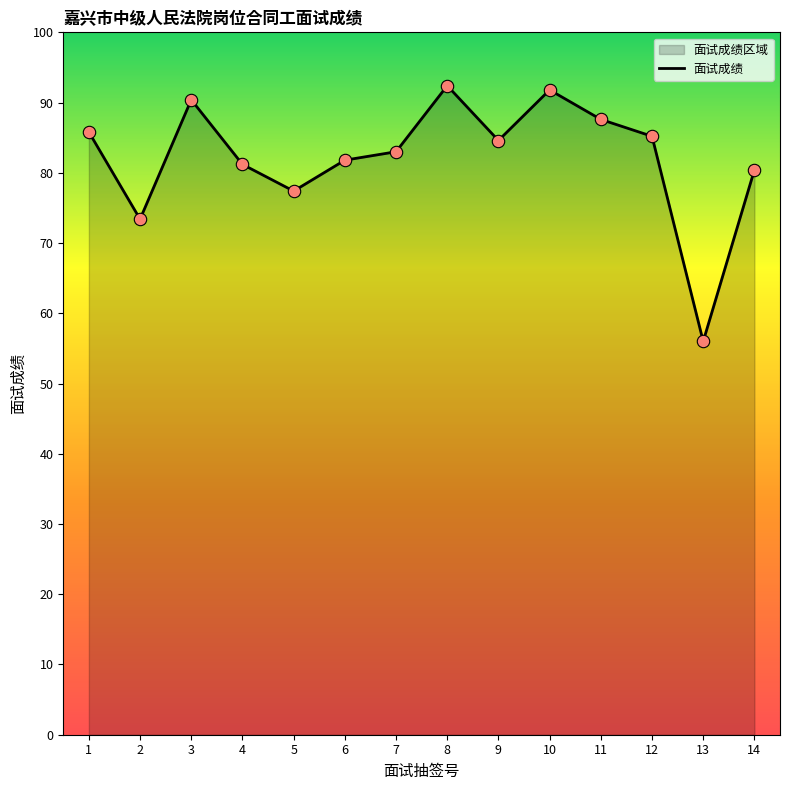

Between 5 and 8, which is larger?

8